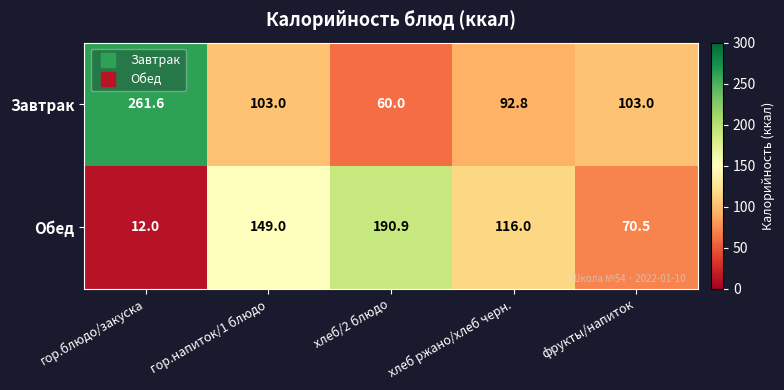

True or false: Завтрак has a value of 138.2 at фрукты/напиток.

False